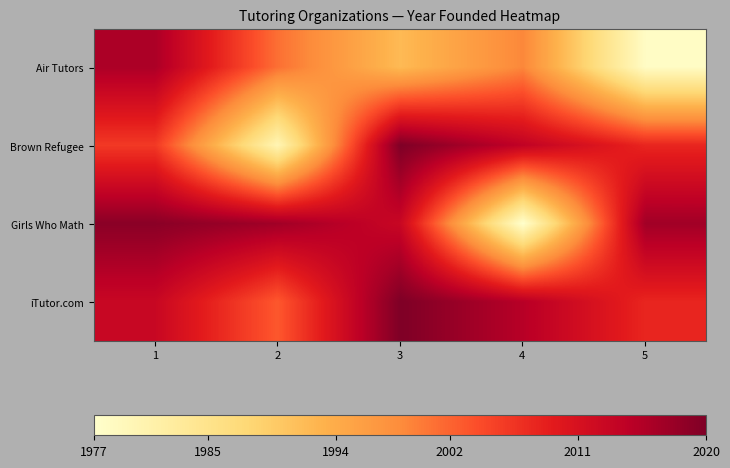

Between 2 and 5, which is larger?

2